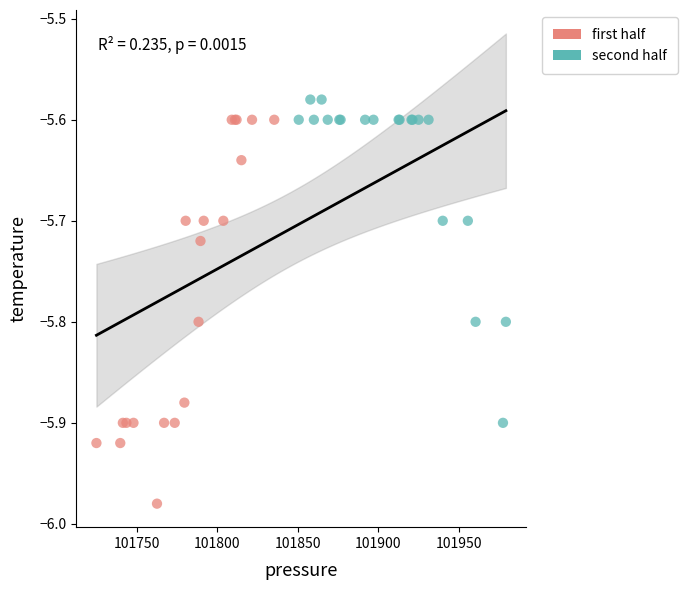

Which series has the widest spread of Y values?

first half